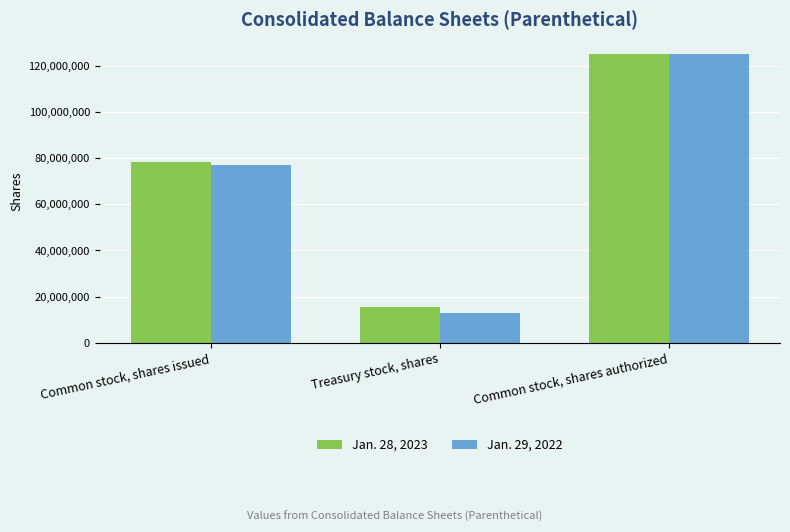

Is it true that Jan. 28, 2023 equals 125000000 at Common stock, shares authorized?

True